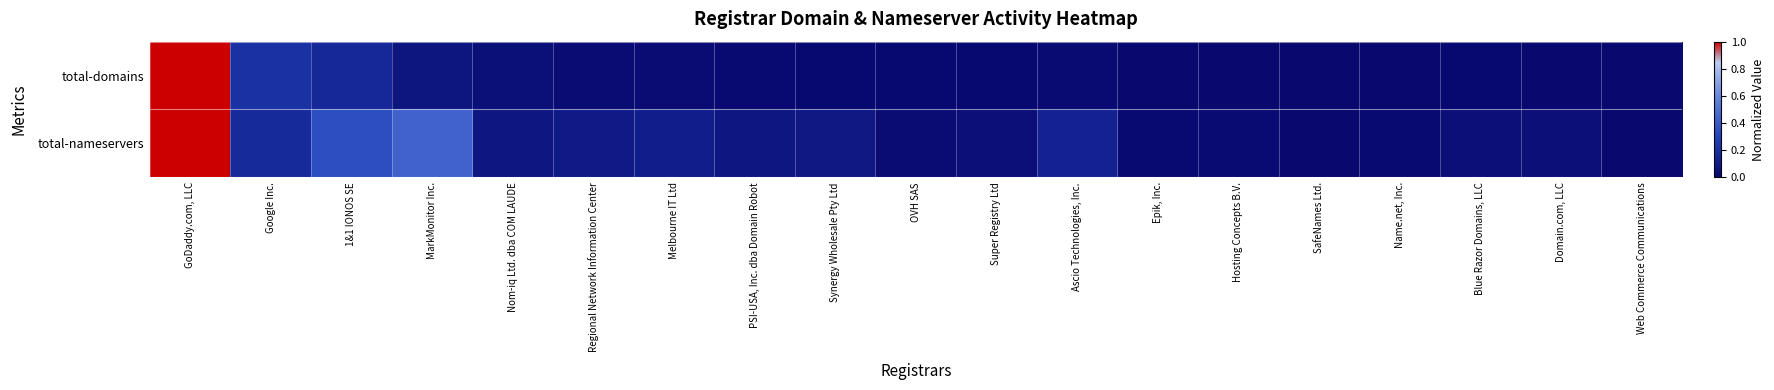

Between Ascio Technologies, Inc. and Synergy Wholesale Pty Ltd, which is larger?

Ascio Technologies, Inc.